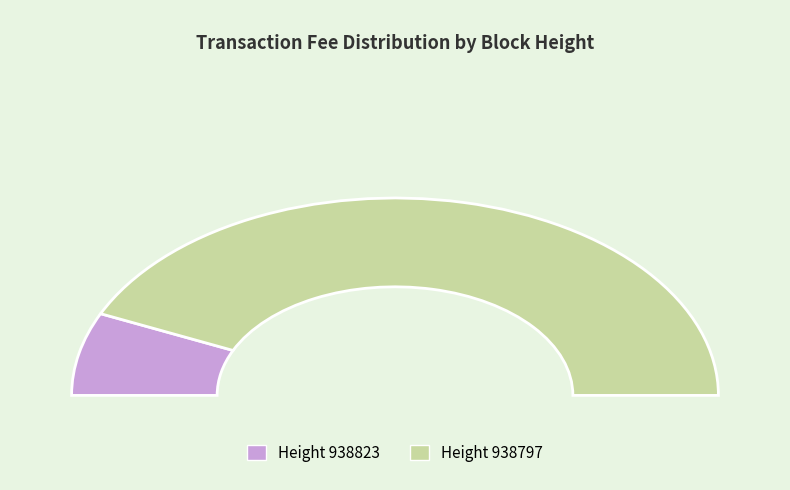

True or false: 938823 accounts for 22% of the total.

False